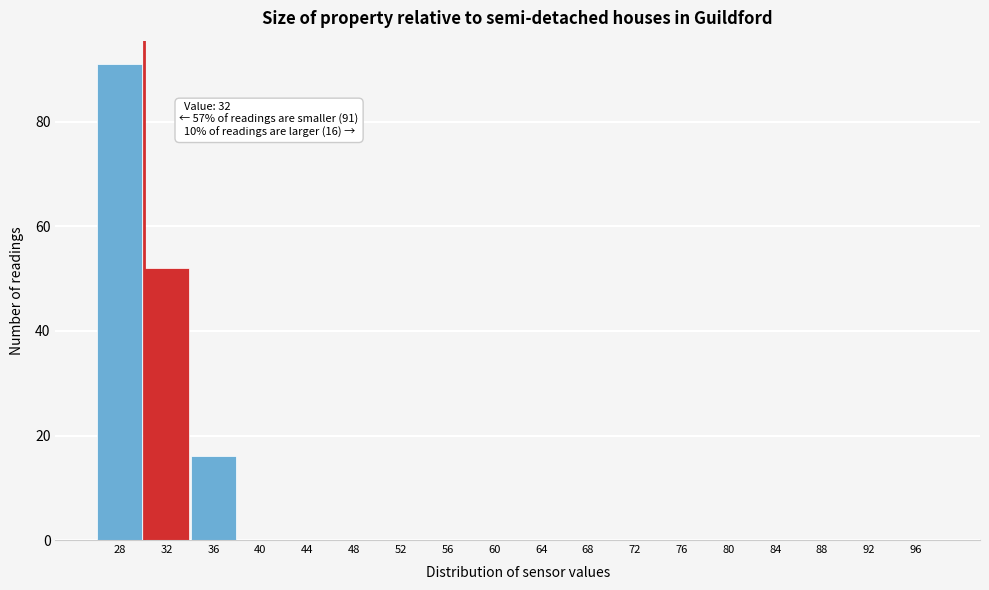

Reading left to right, transcribe all the data shown in this chart.

28=91	32=52	36=16	40=0	44=0	48=0	52=0	56=0	60=0	64=0	68=0	72=0	76=0	80=0	84=0	88=0	92=0	96=0